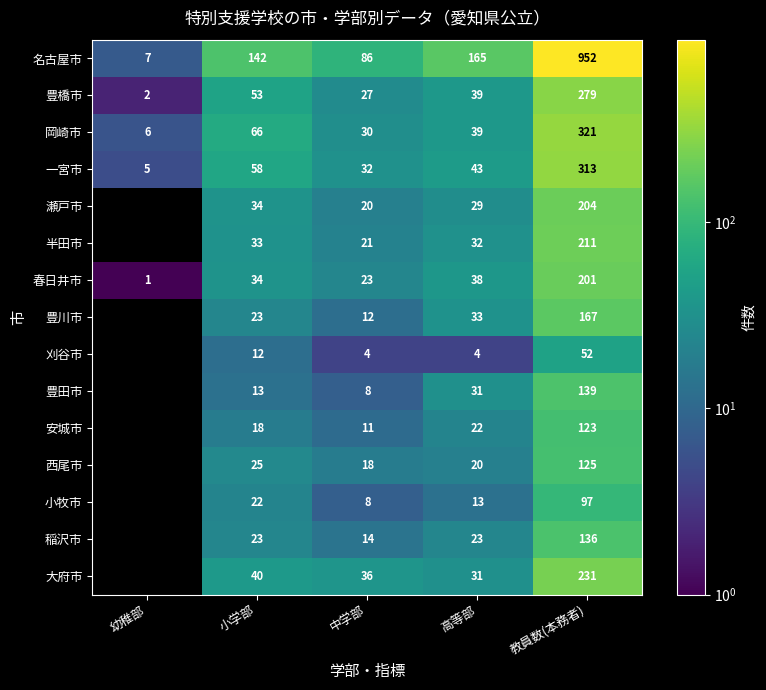

What is the total value across all series at 教員数(本務者)?

3551